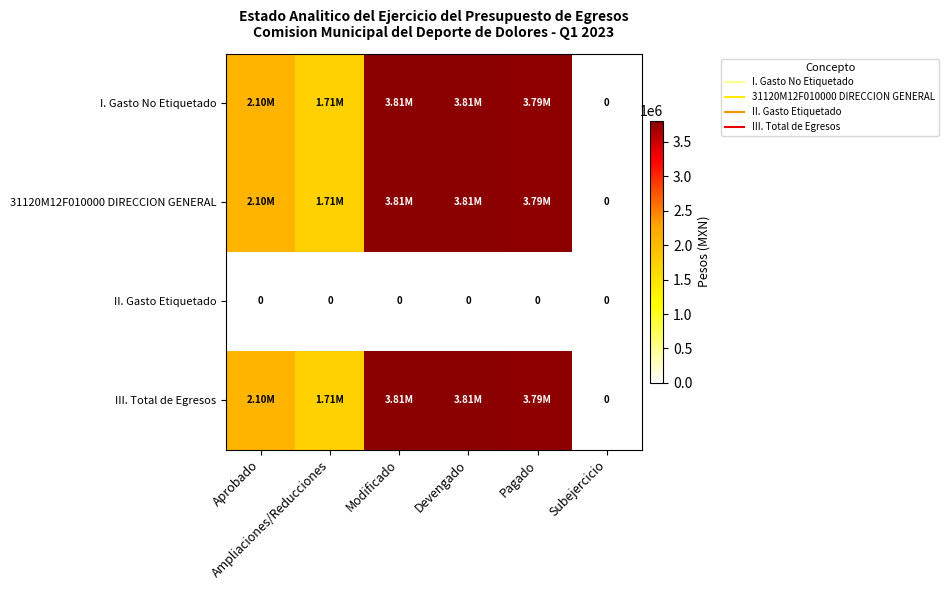

Which series has the largest total across all categories?

I. Gasto No Etiquetado